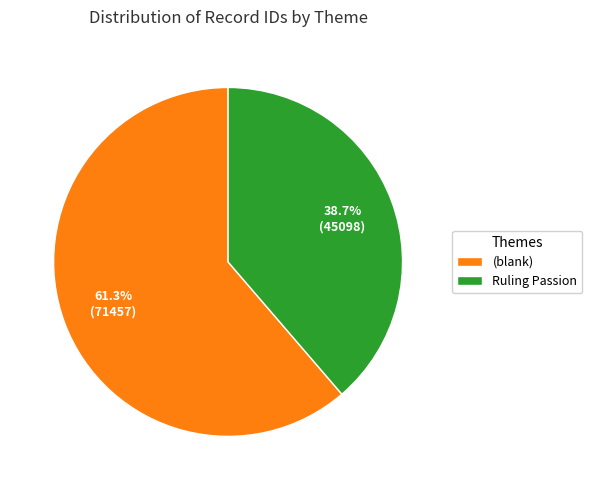

Rank the categories by value from lowest to highest.

Ruling Passion, (blank)